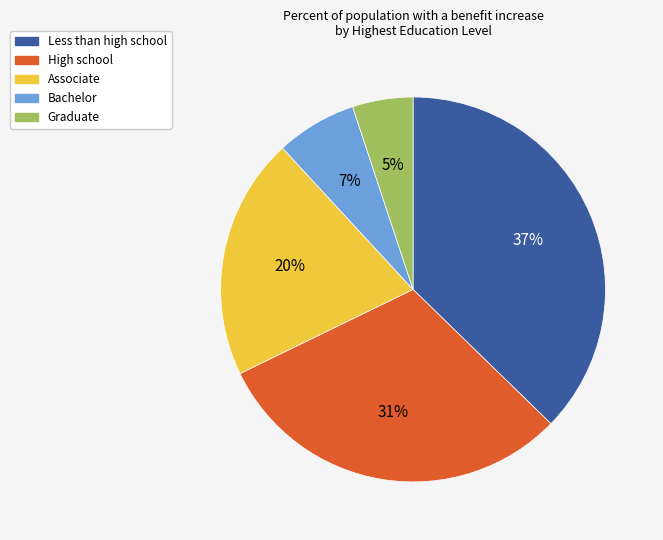

Rank the categories by value from highest to lowest.

Less than high school, High school, Associate, Bachelor, Graduate